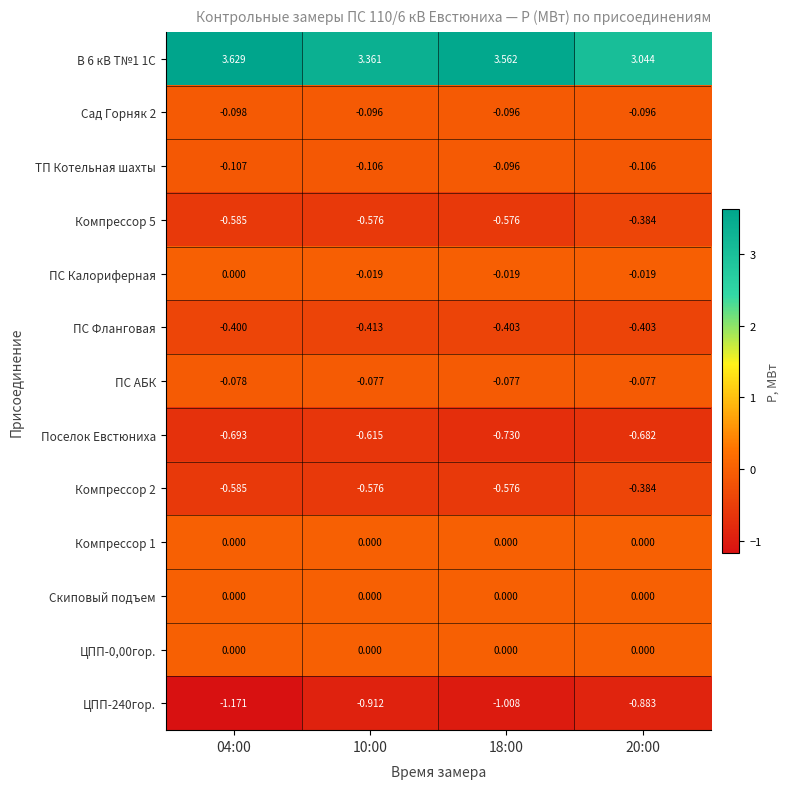

Which series has the largest total across all categories?

В 6 кВ Т№1 1С